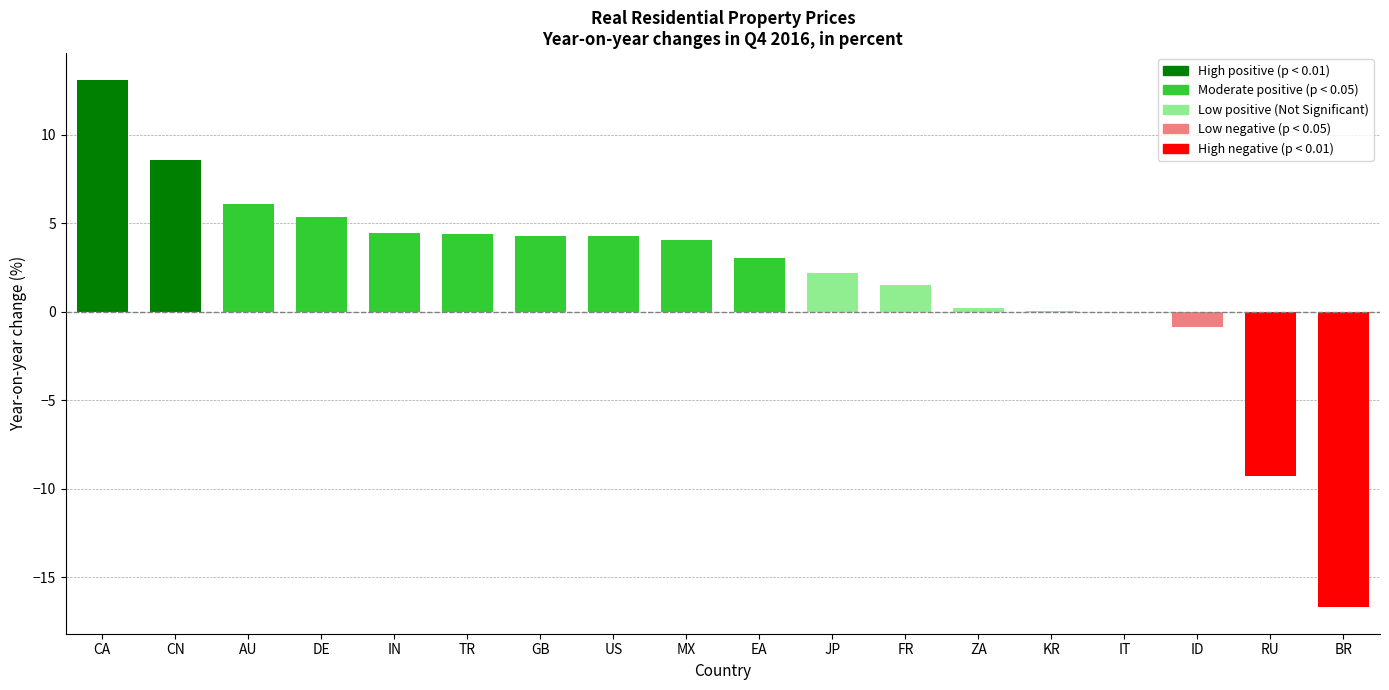

Which category has the highest value across all series?

CA